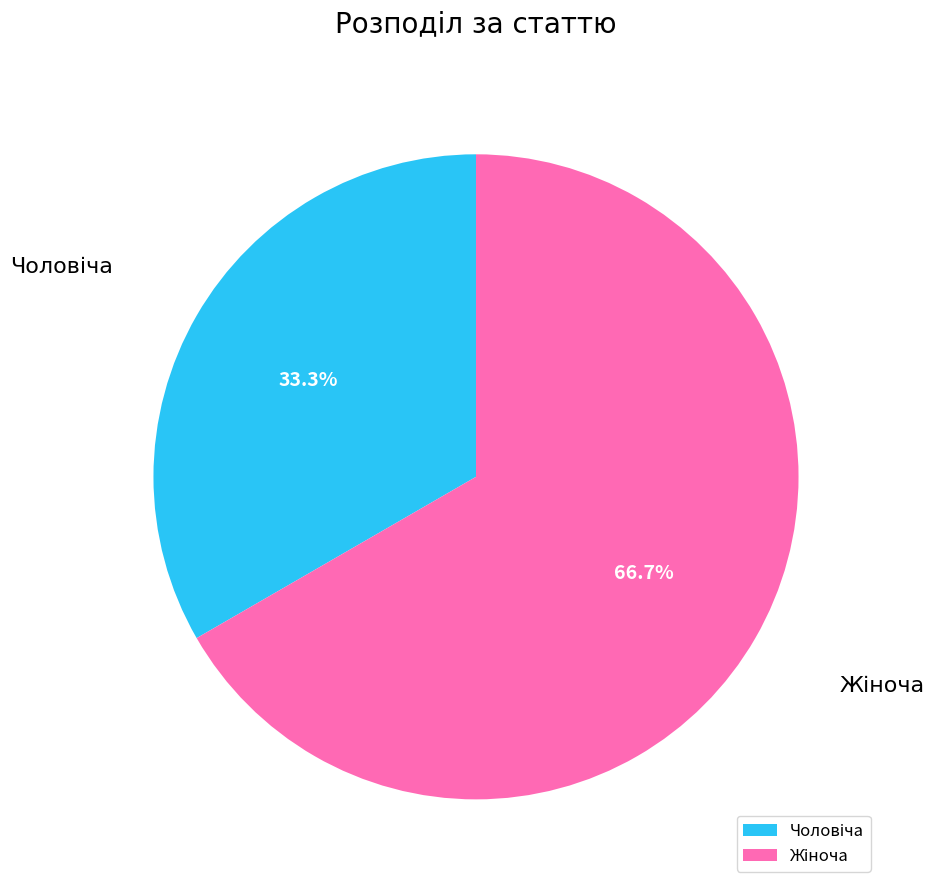

Is there a majority slice in this chart?

Yes